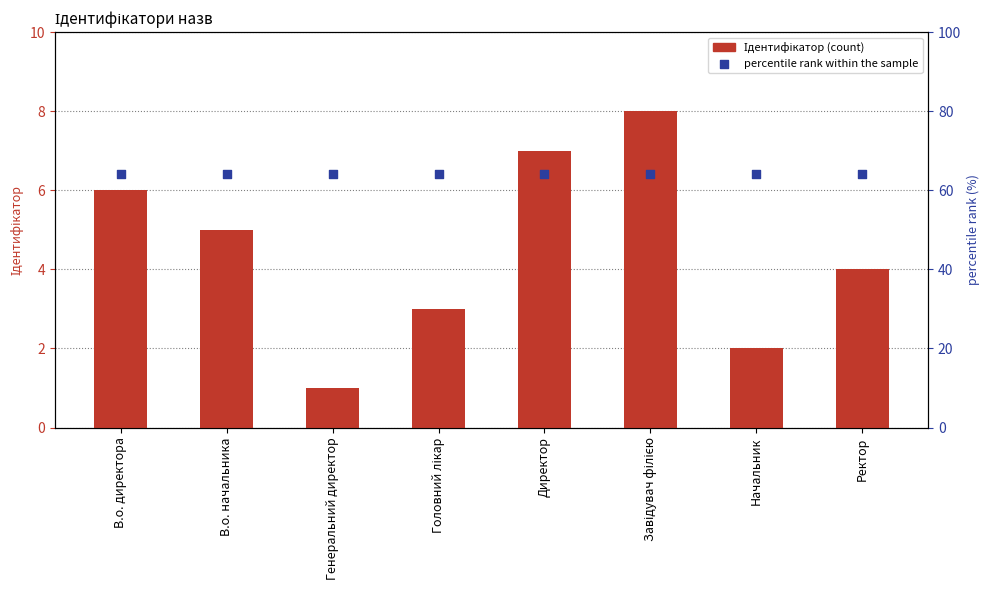

What is the total value across all series at В.о. директора?

12.4